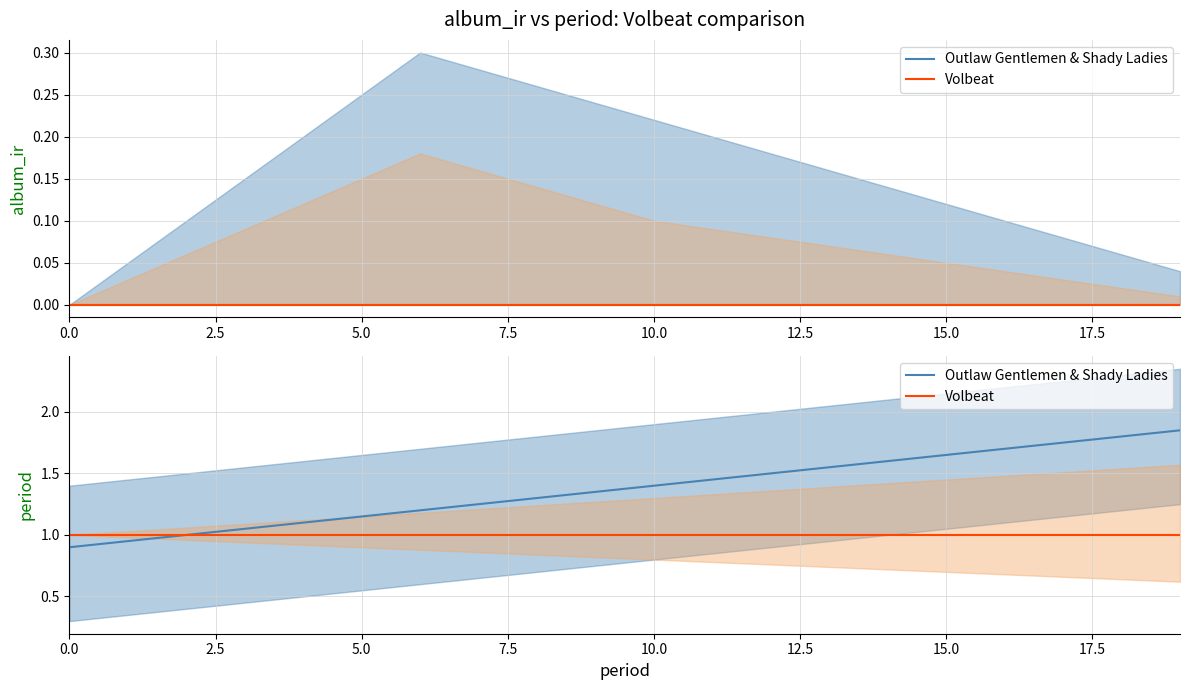

What is the label of the 10th point from the right?

10